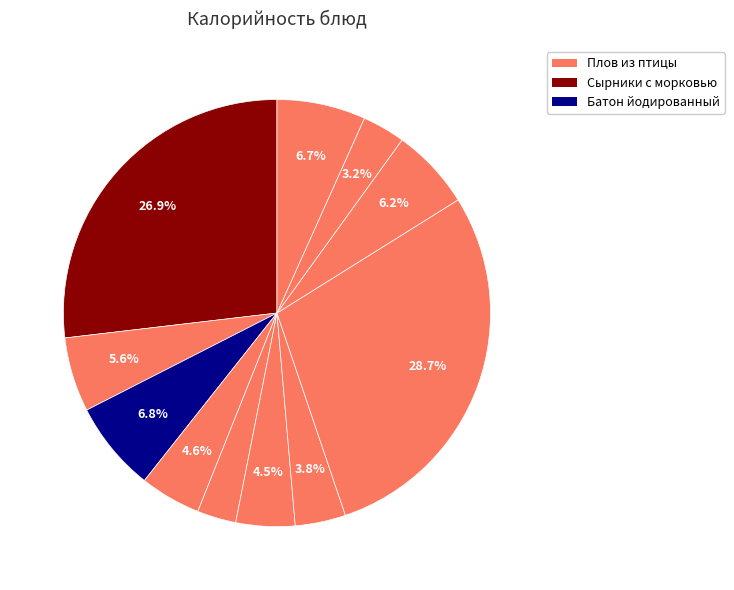

How many slices are in this pie chart?

11